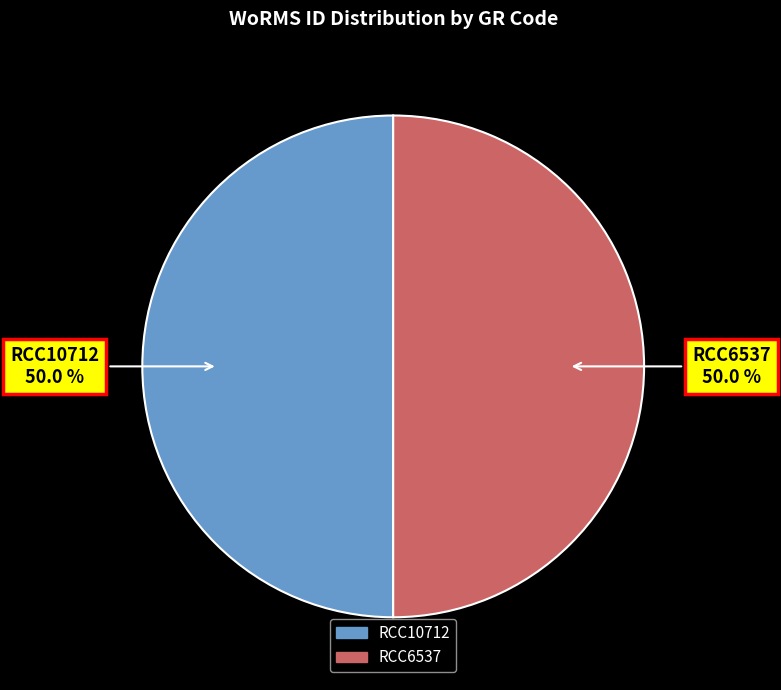

The RCC6537 slice represents 50% of the pie. True or false?

True